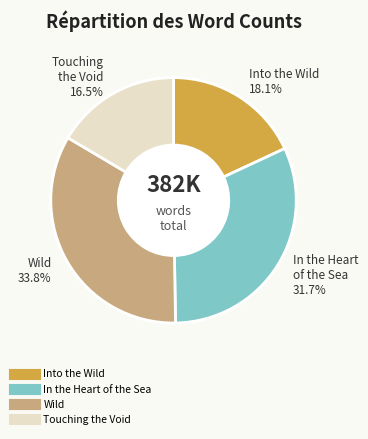

Count the number of slices in the pie.

4